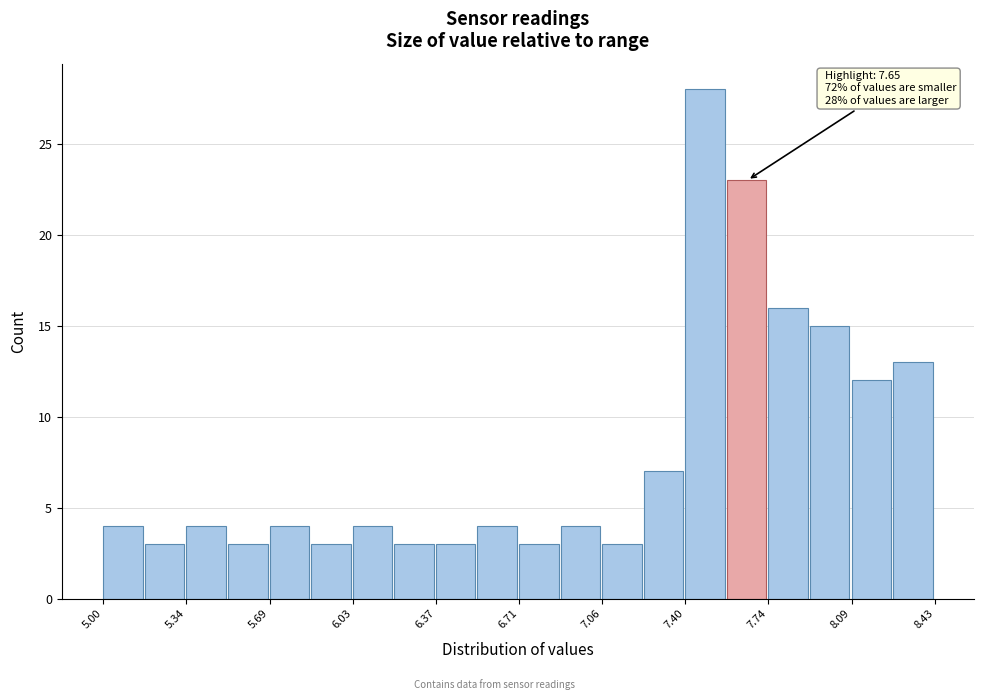

Read against the x-axis, roughly where is the centre of the tallest bar?

7.50